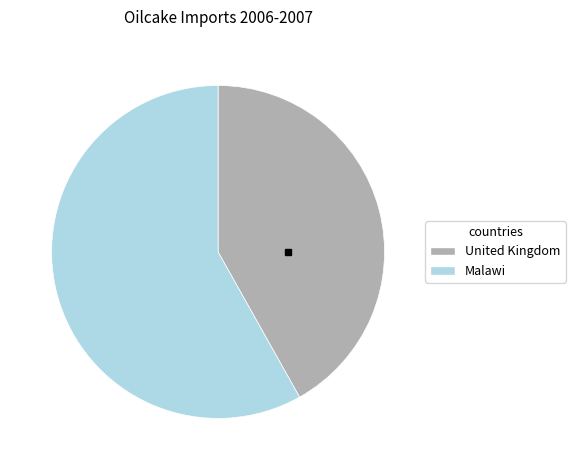

Is there any slice that represents more than half of the pie?

Yes